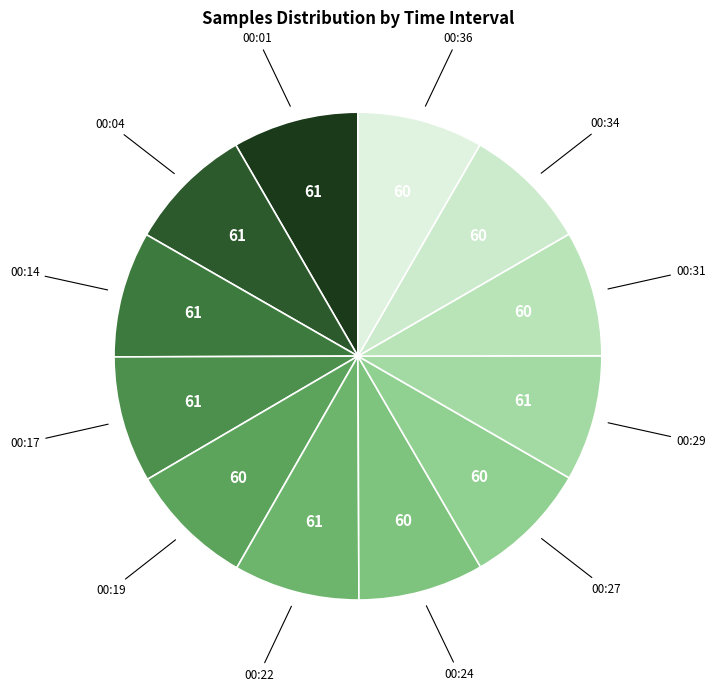

Rank the categories by value from lowest to highest.

00:27, 00:19, 00:24, 00:31, 00:34, 00:36, 00:22, 00:29, 00:14, 00:01, 00:04, 00:17